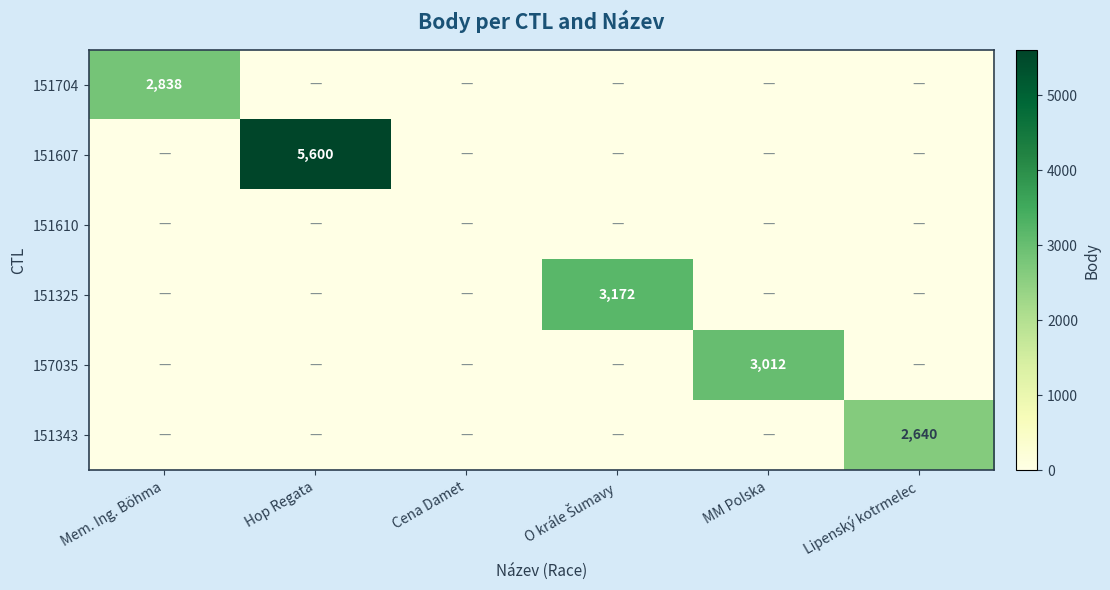

Rank the series at Lipenský kotrmelec from highest to lowest value.

151343, 151704, 151607, 151610, 151325, 157035